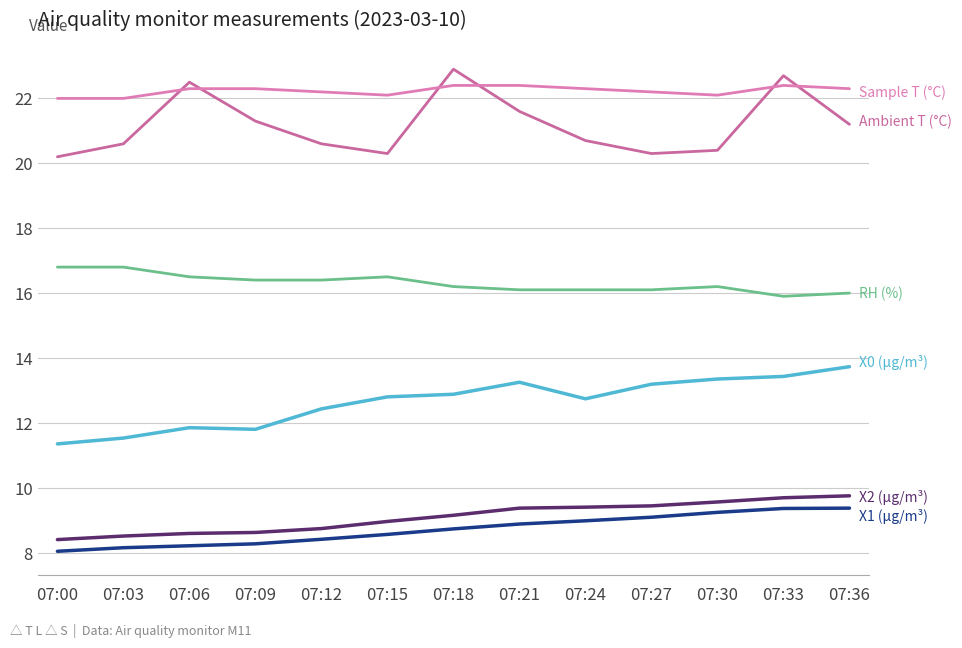

Is this an area chart (filled region under the line)?

No